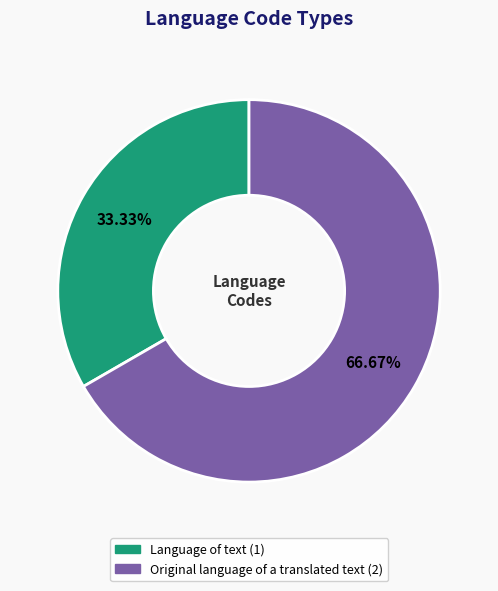

Is Original language of a translated text the majority of the pie?

Yes